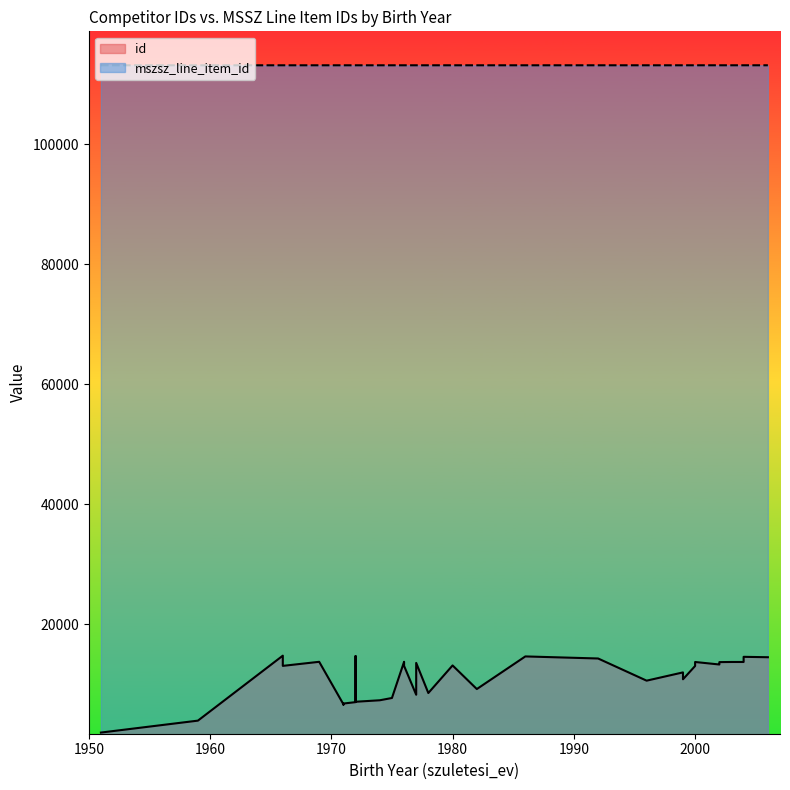

What is the spread (max minus min) of values at 1976?

99462